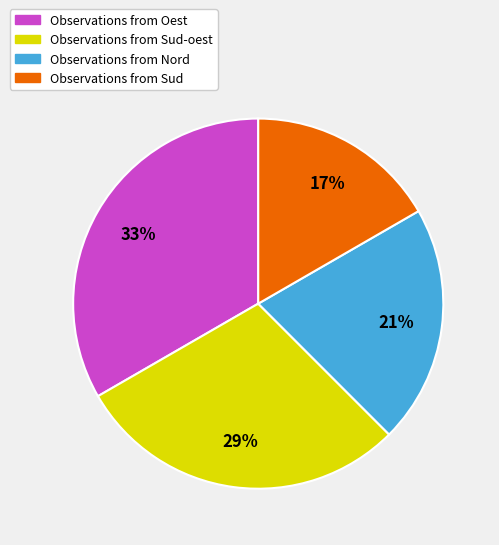

Is there any slice that represents more than half of the pie?

No